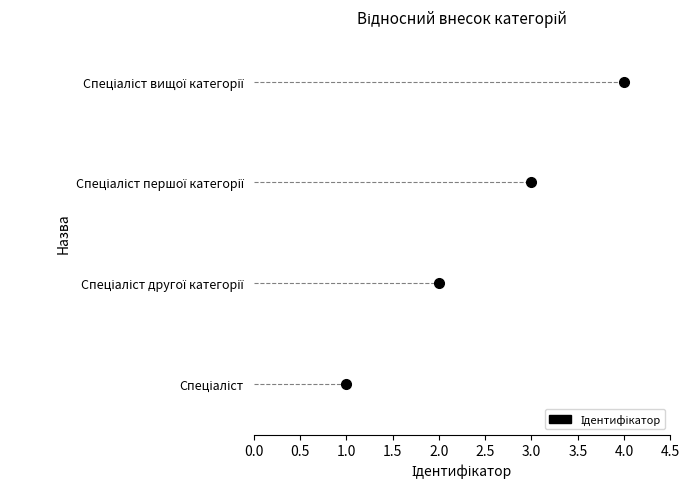

Reading left to right, what are all the values shown in this chart?

Спеціаліст=1	Спеціаліст другої категорії=2	Спеціаліст першої категорії=3	Спеціаліст вищої категорії=4